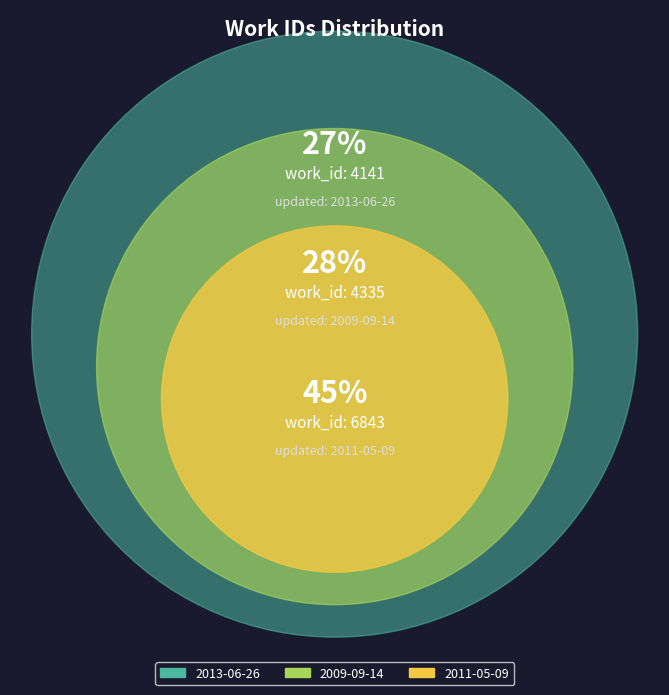

To the nearest percent, what portion does 2013-06-26 represent?

27%